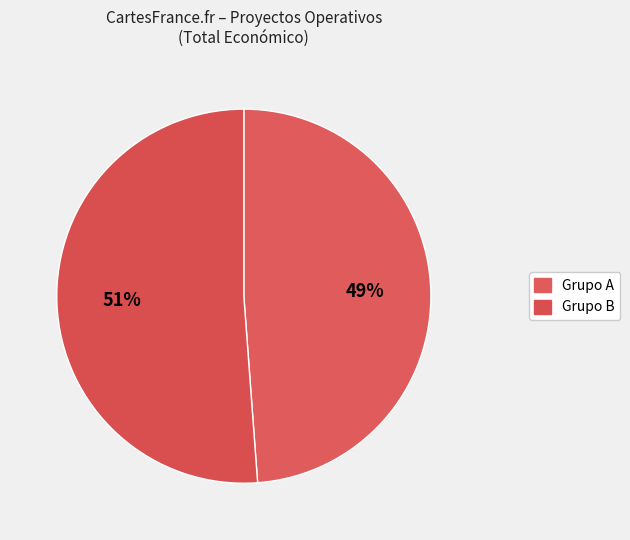

Count the number of slices in the pie.

2